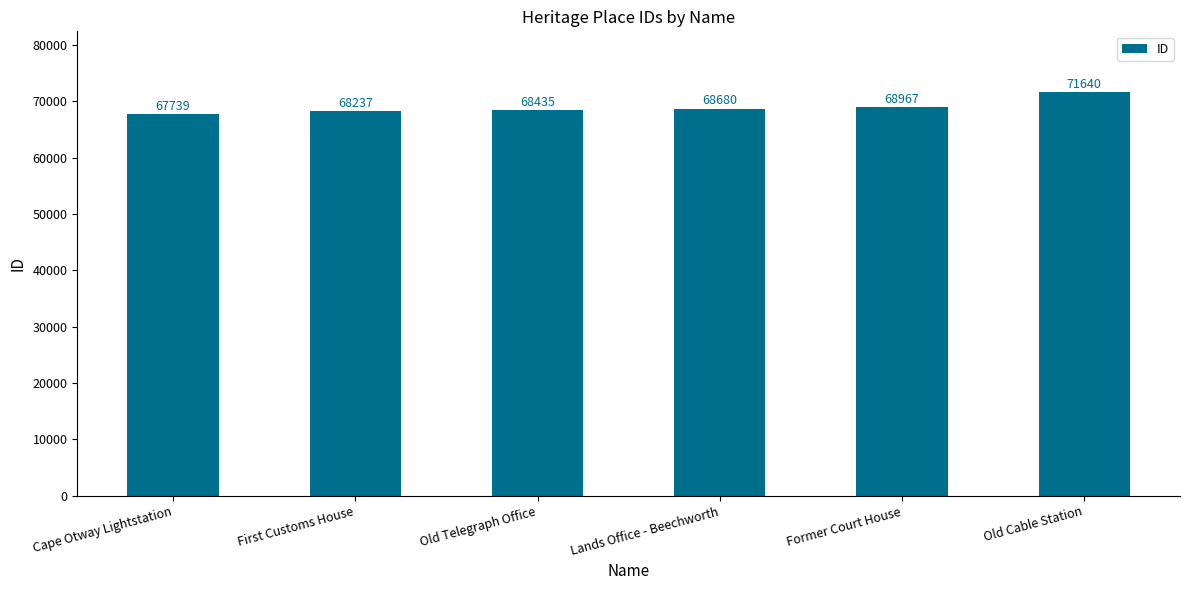

How many values are below 68680?

3